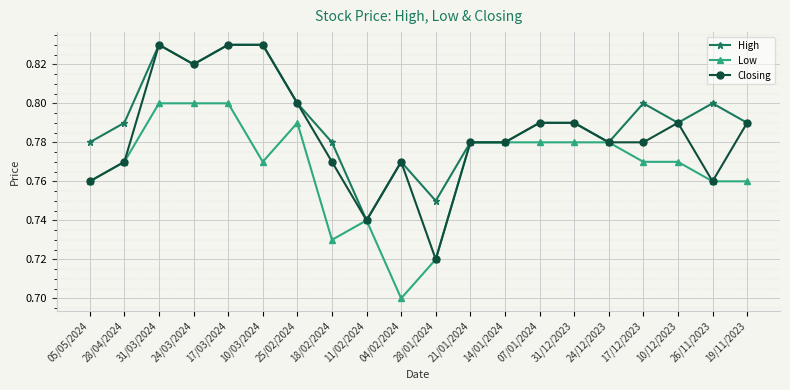

Where is Closing nearest to the value 0?

28/01/2024